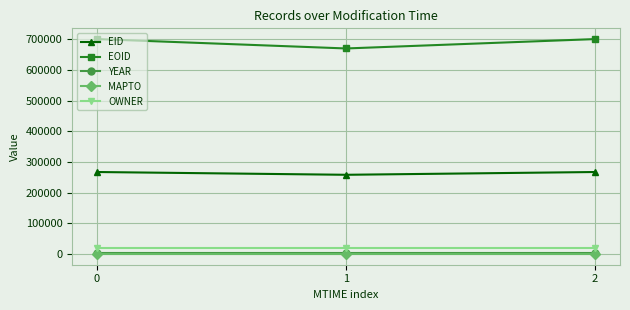

How many values in the EID series are below 267301?

1